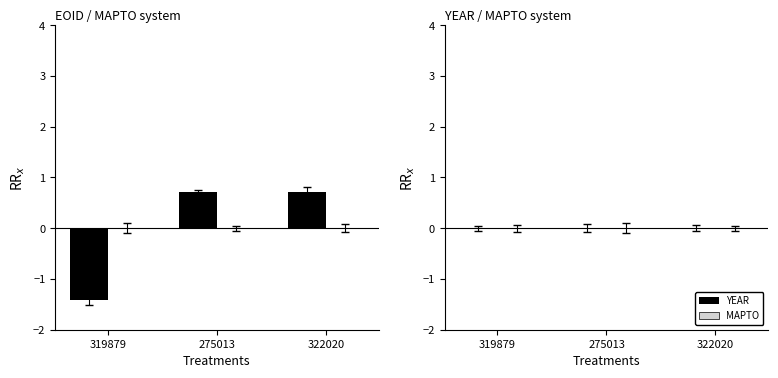

How many distinct data groups are displayed?

1